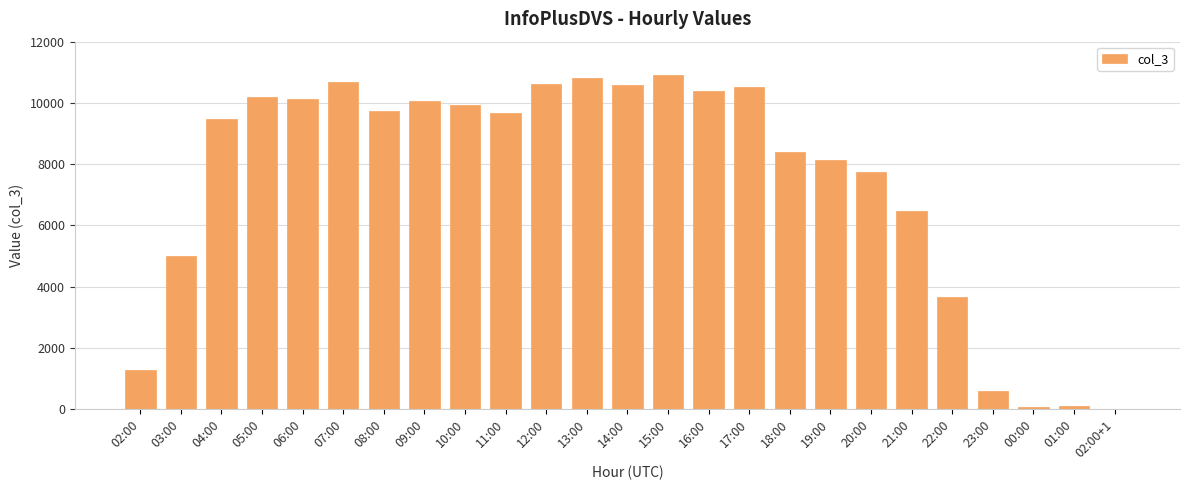

How many categories are shown in the chart?

25